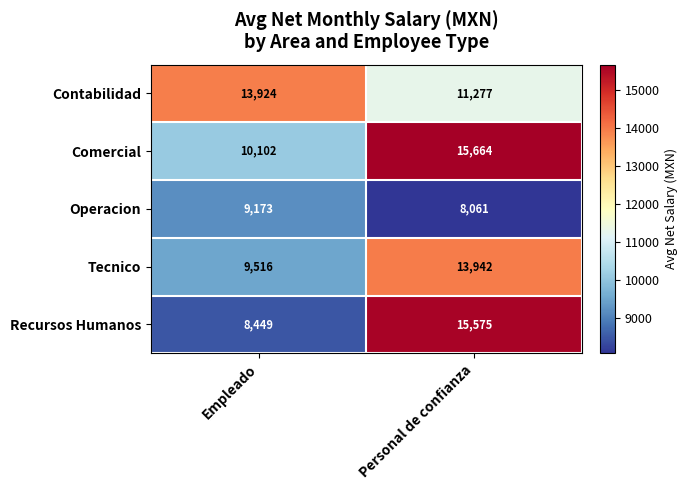

What is the approximate value of Contabilidad at Personal de confianza?

11277